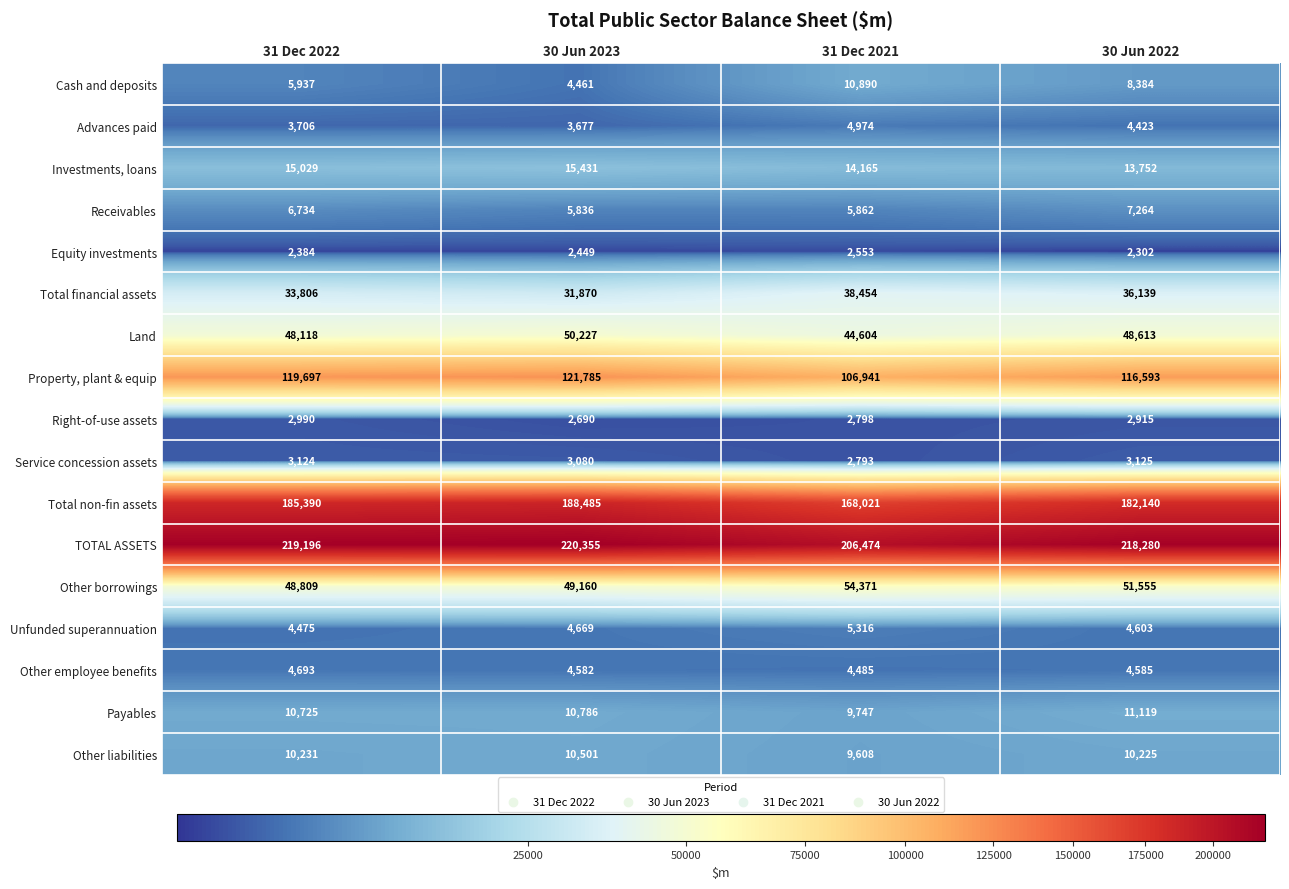

What is the spread (max minus min) of values at 30 Jun 2022?

215978